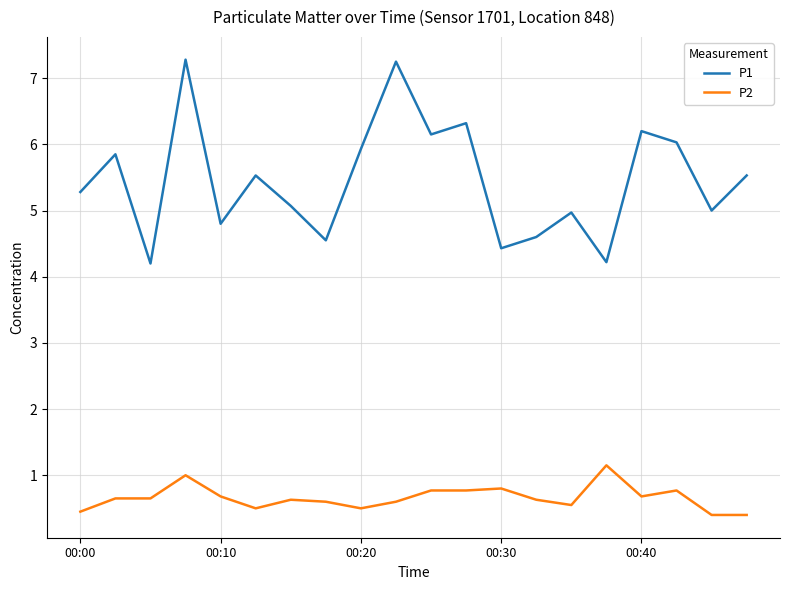

Which series has the widest spread of values?

P1